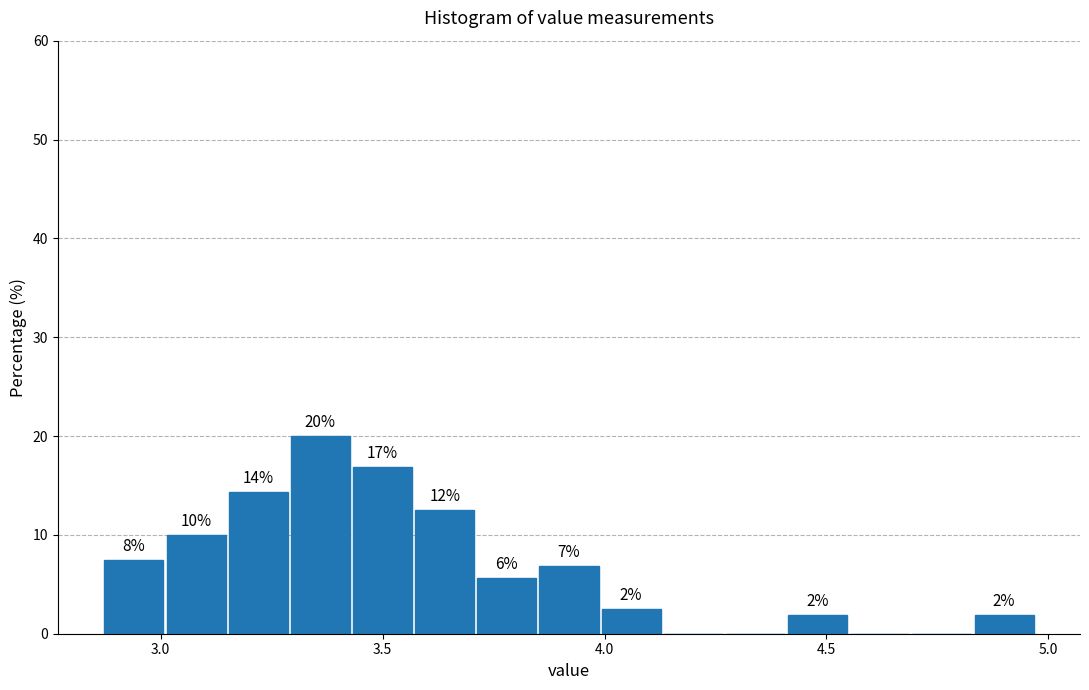

Read against the x-axis, roughly where is the centre of the tallest bar?

3.35